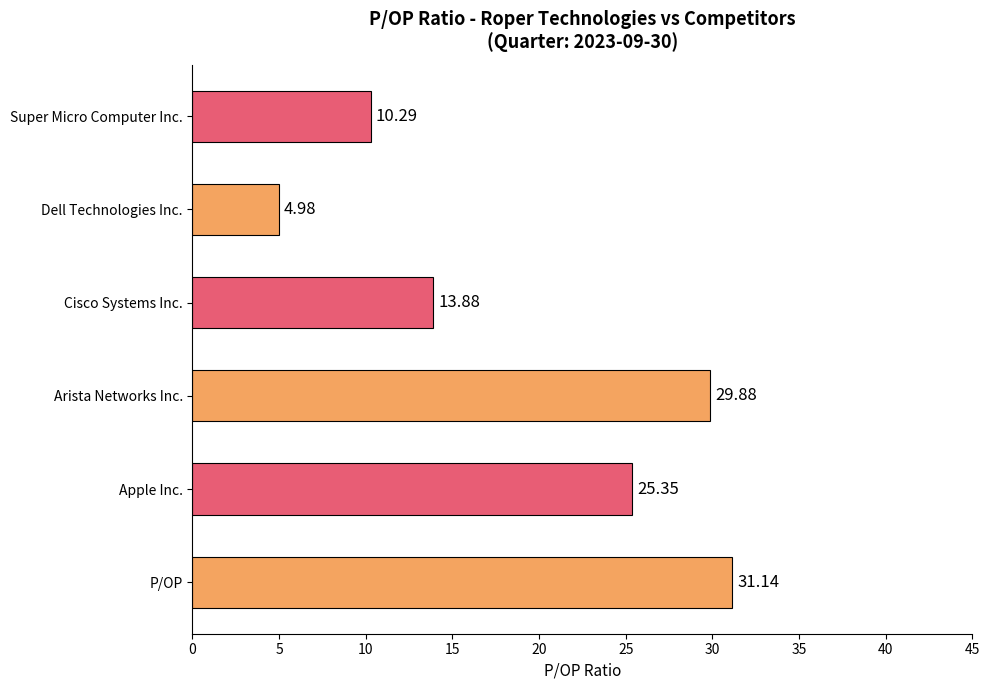

Does the chart contain stacked bars?

No